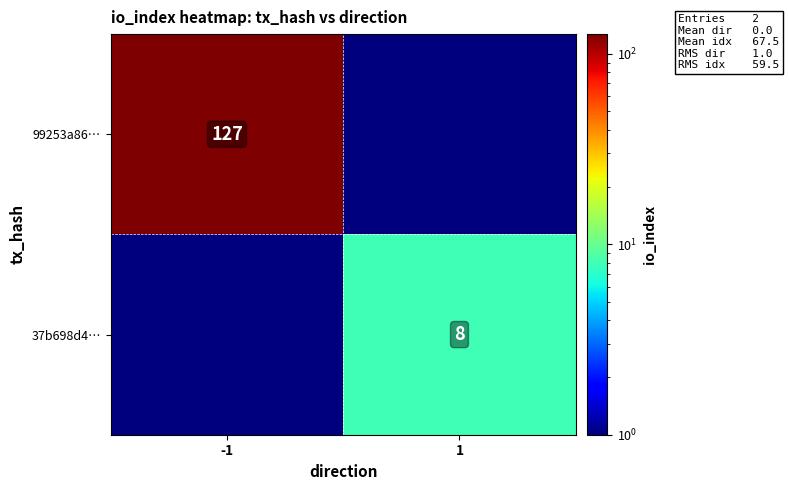

Is the value of 37b698d4… at 1 greater than the value of 99253a86… at -1?

No